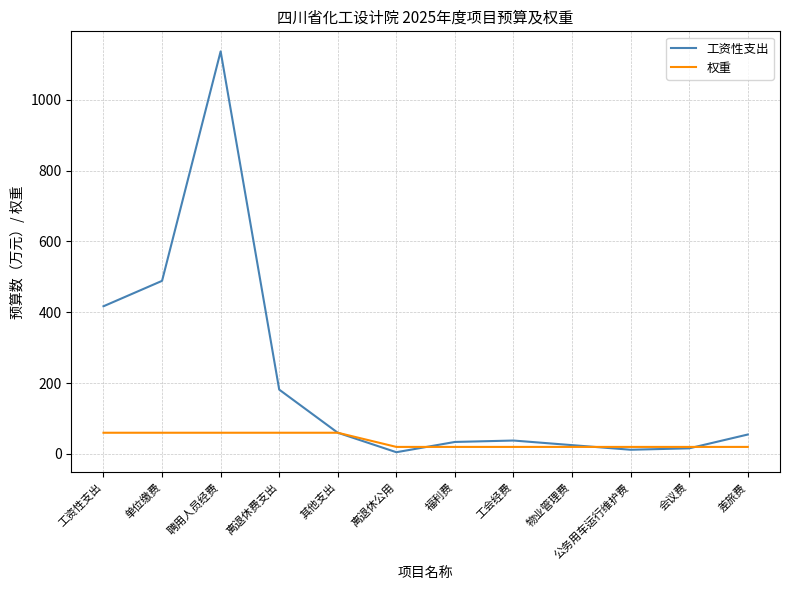

Rank the series at 离退休费支出 from highest to lowest value.

工资性支出, 权重